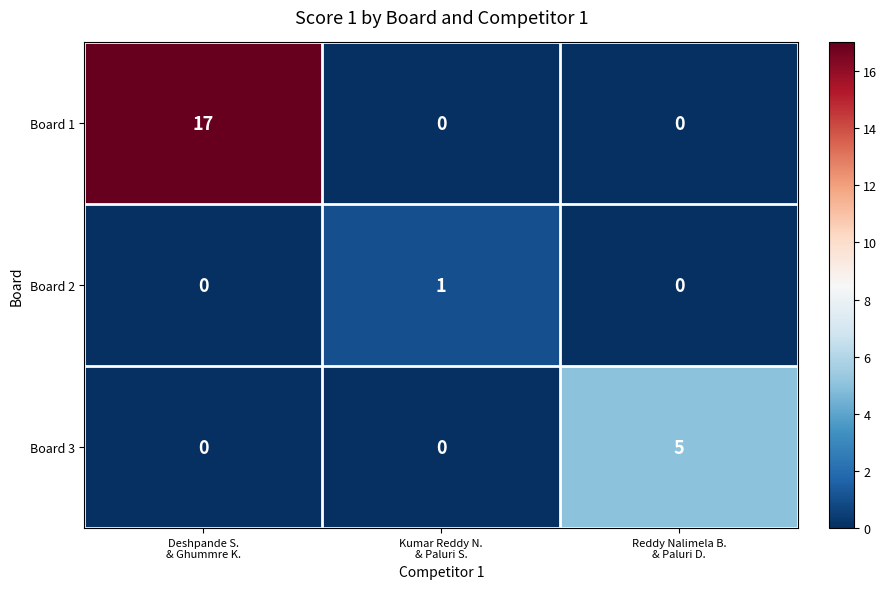

Reading left to right, what are all the values shown in this chart?

Board 1: 17	0	0
Board 2: 0	1	0
Board 3: 0	0	5